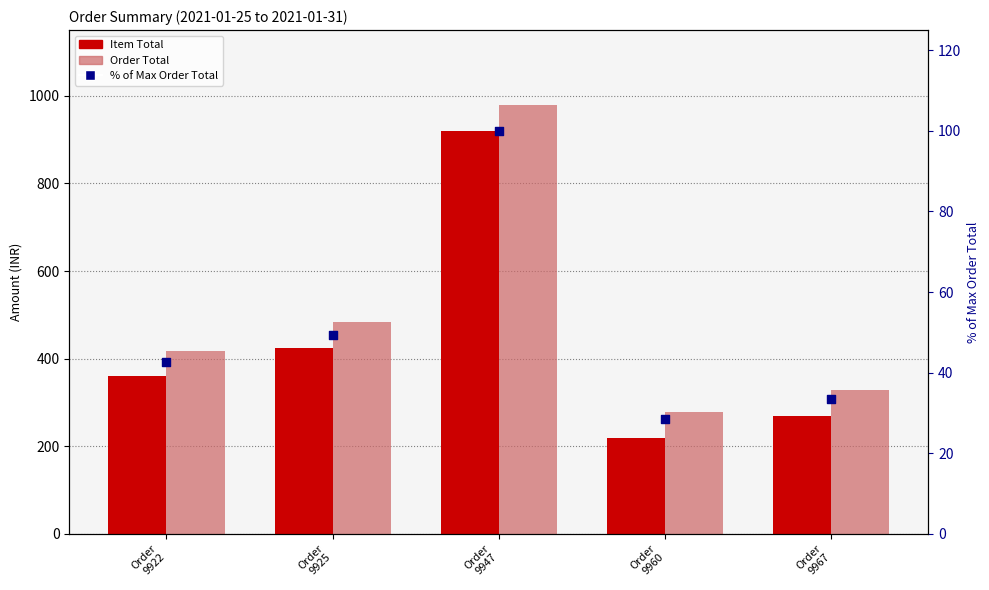

What is the total value across all series at Order
9967?

631.5